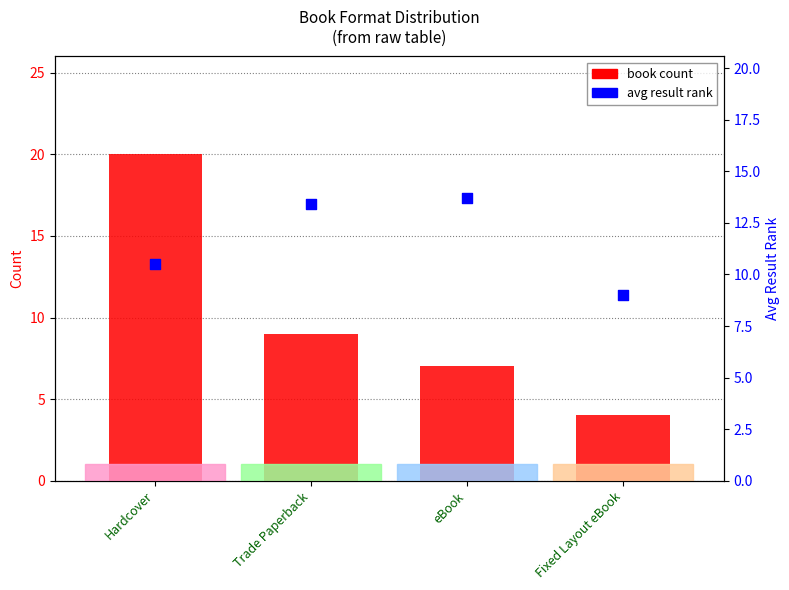

Is the value of avg result rank at Hardcover greater than the value of book count at Trade Paperback?

Yes